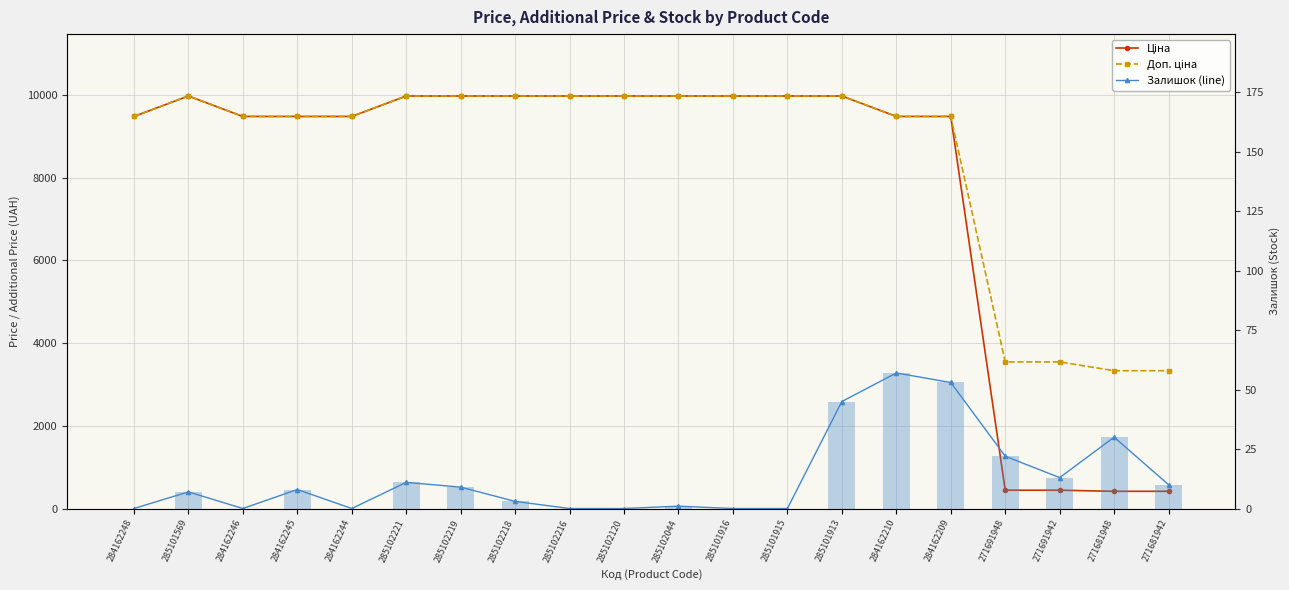

At which label does Доп. ціна reach its minimum?

271681948